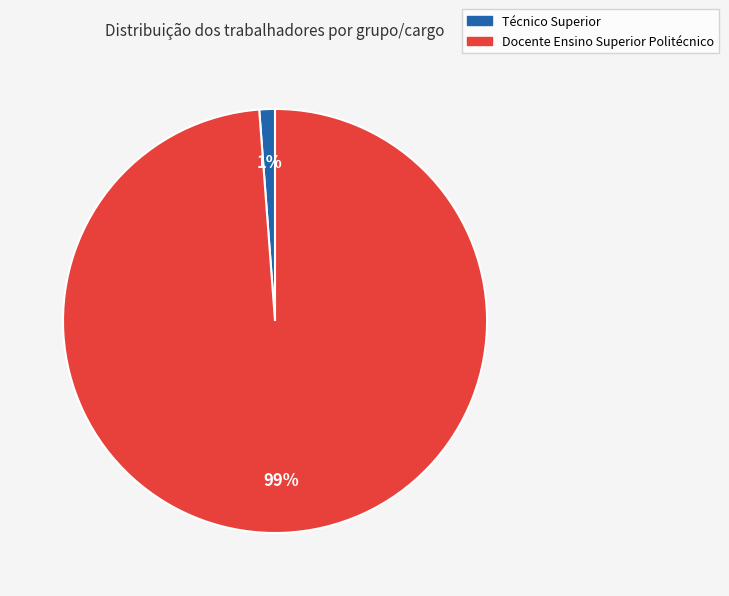

To the nearest percent, what is the average slice percentage?

50%